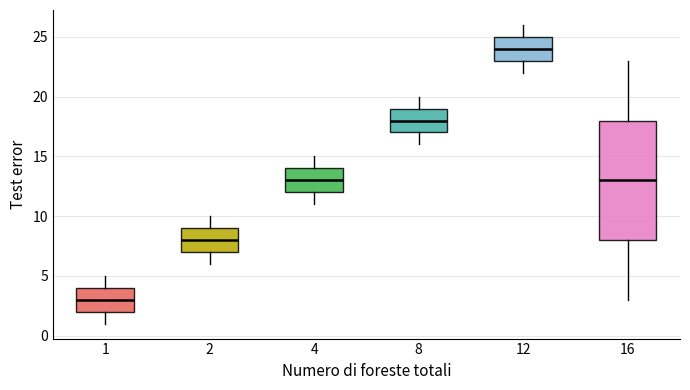

Reading left to right, transcribe this box plot: for each box, give where its median line is, the range the box spans, and where its two whiskers end, as read against the y-axis. The values are not printed on the chart, so give them approximately, as read against the axis.

1: median 3, box 2 to 4, whiskers 1 to 5
2: median 8, box 7 to 9, whiskers 6 to 10
4: median 13, box 12 to 14, whiskers 11 to 15
8: median 18, box 17 to 19, whiskers 16 to 20
12: median 24, box 23 to 25, whiskers 22 to 26
16: median 13, box 8 to 18, whiskers 3 to 23